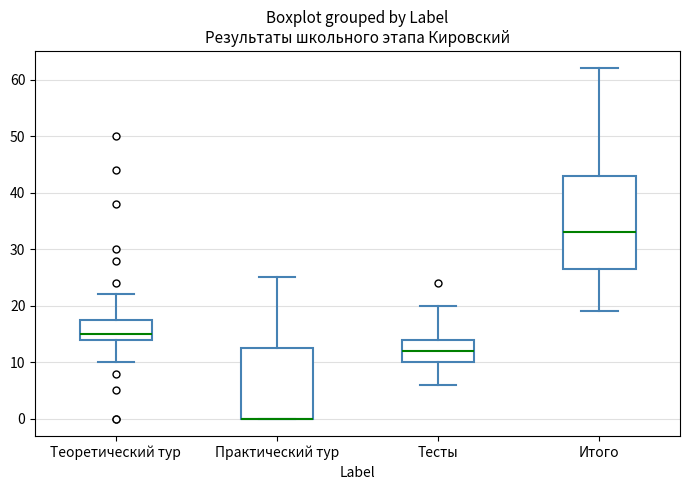

Which box is the tallest, from its lower edge to its upper edge?

Итого